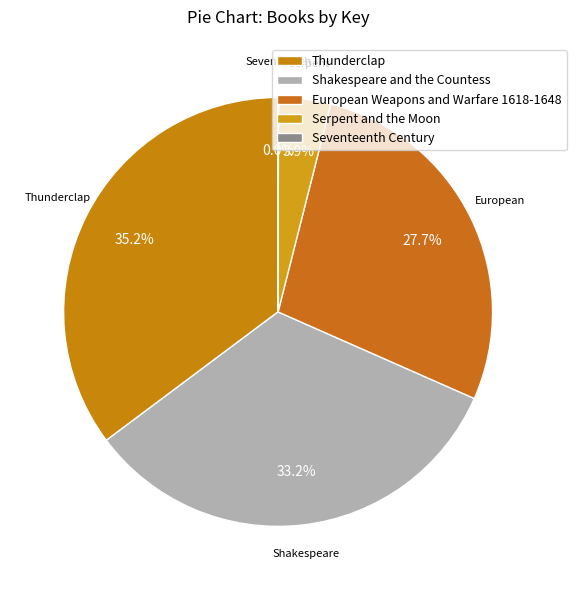

Is there a majority slice in this chart?

No